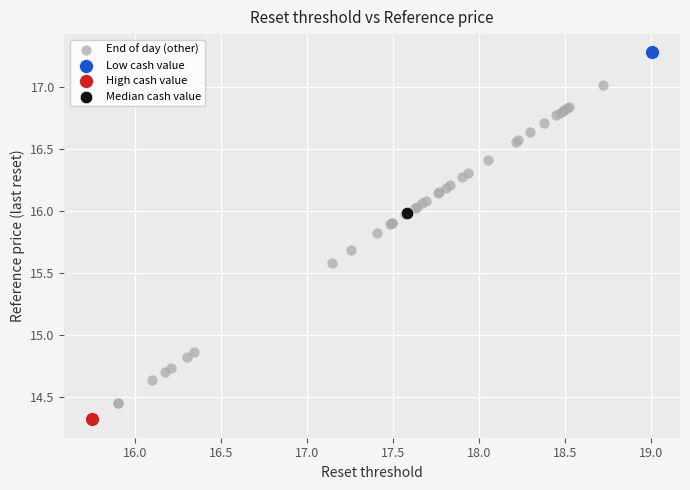

What are all the series names shown in the legend?

End of day (other), Low cash value, High cash value, Median cash value